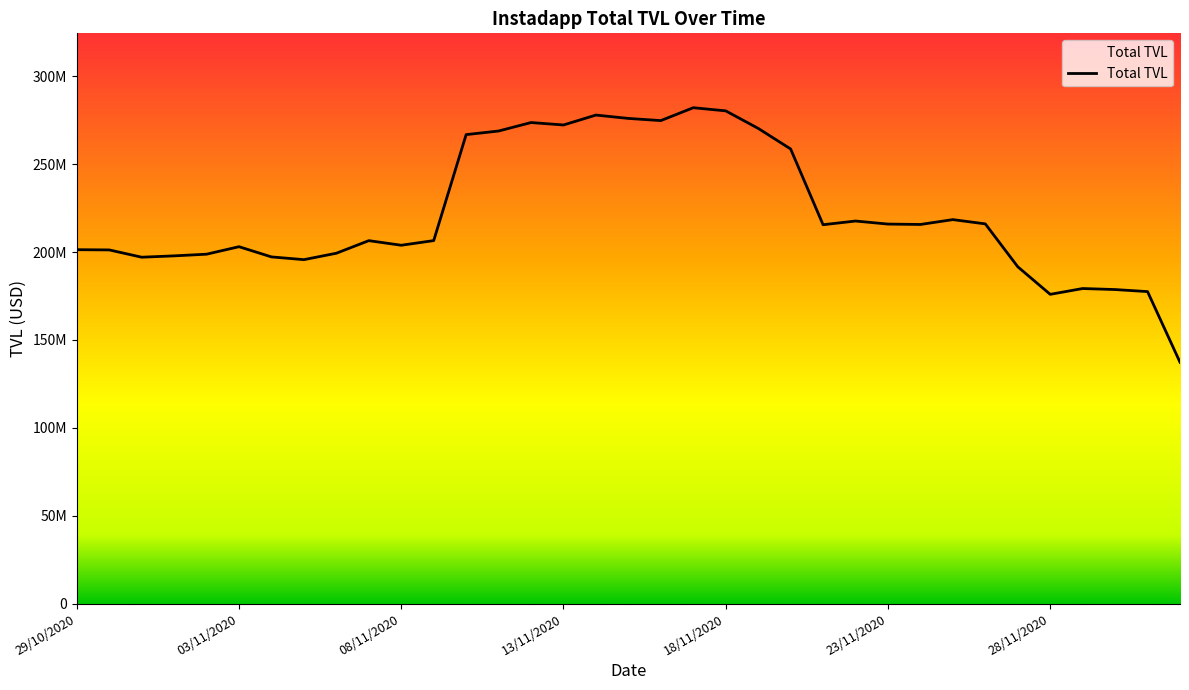

Is this an area chart (filled region under the line)?

Yes